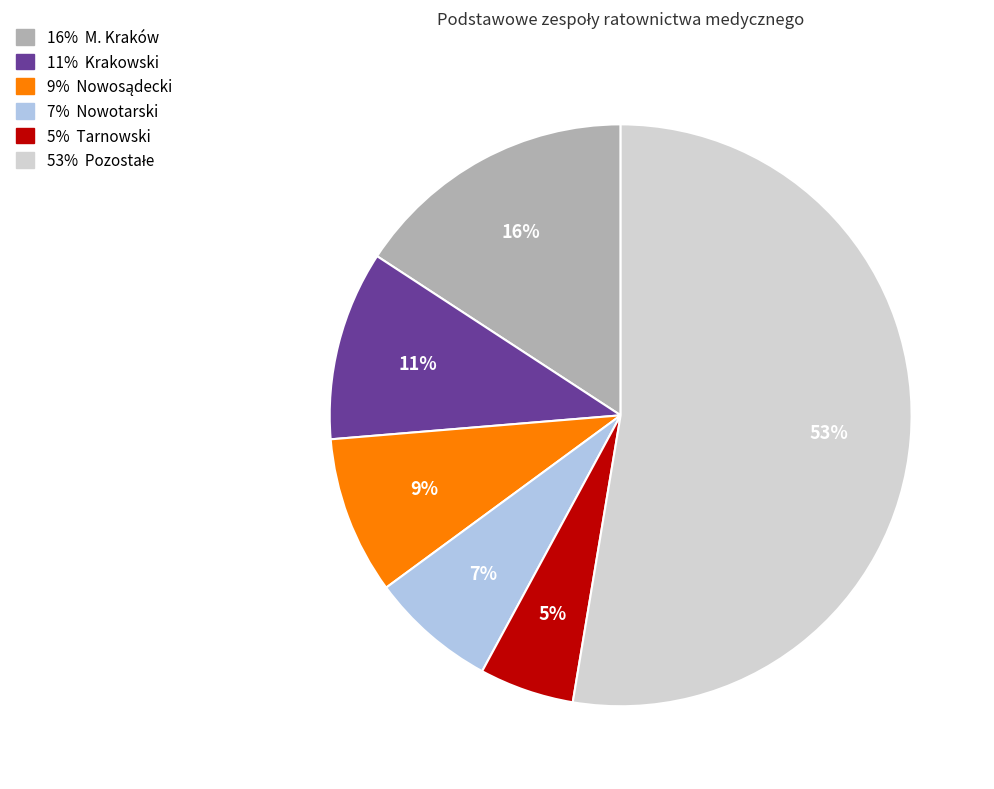

Is there a majority slice in this chart?

Yes